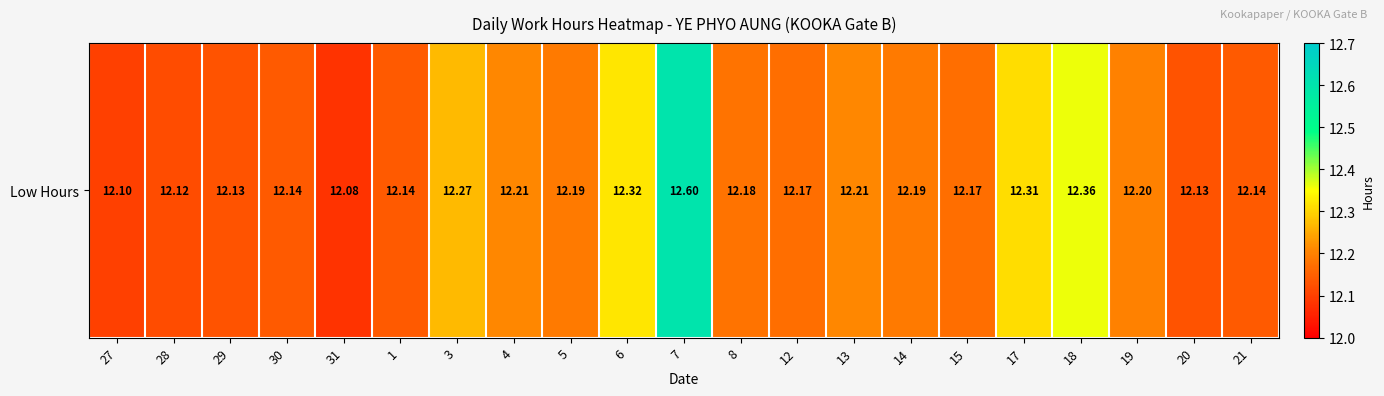

How many values are between 12 and 13?

21